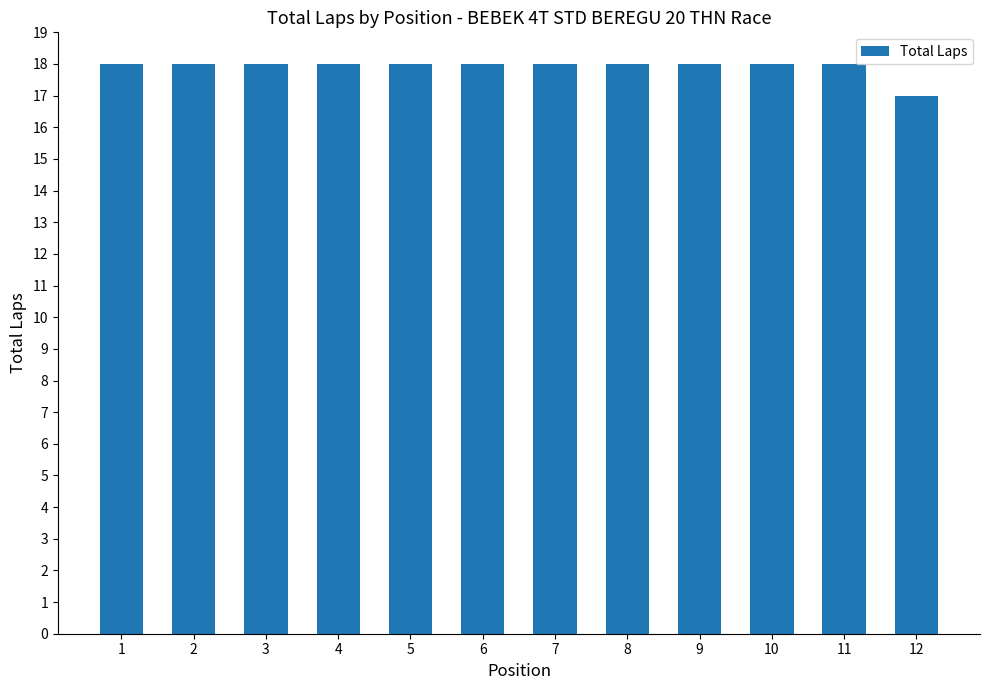

What is the value of the 11th bar from the left?

18